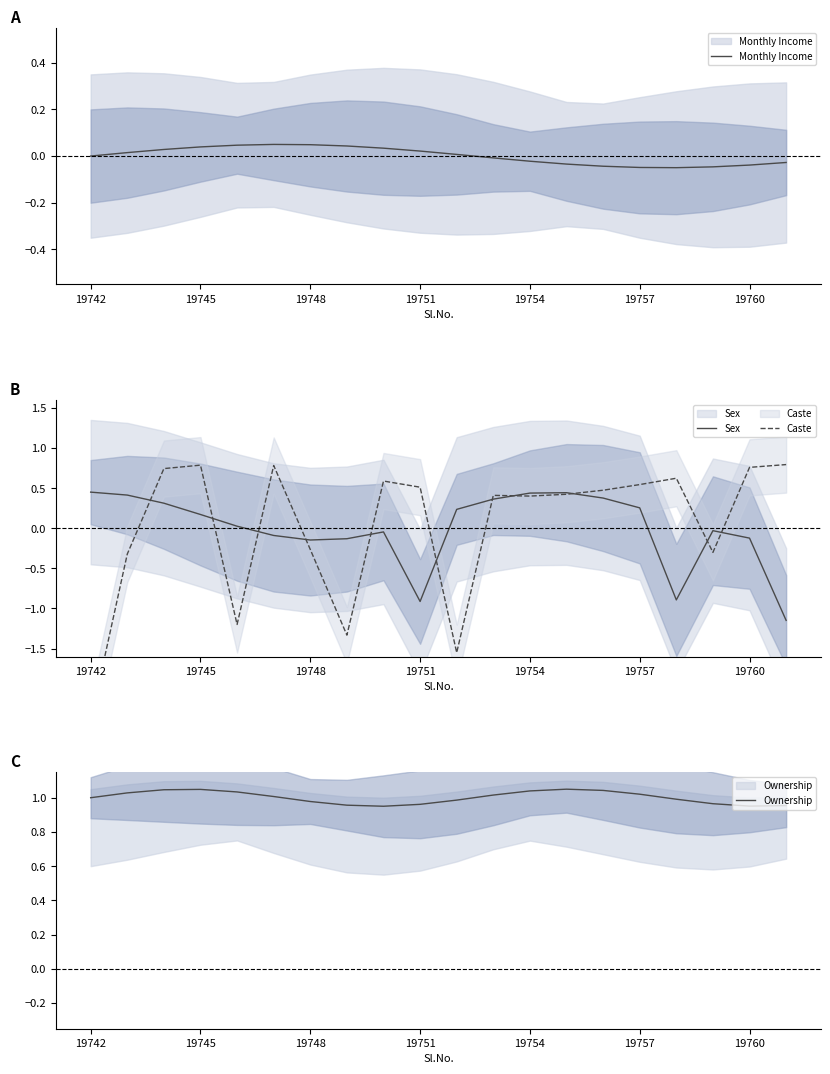

Is this an area chart (filled region under the line)?

No